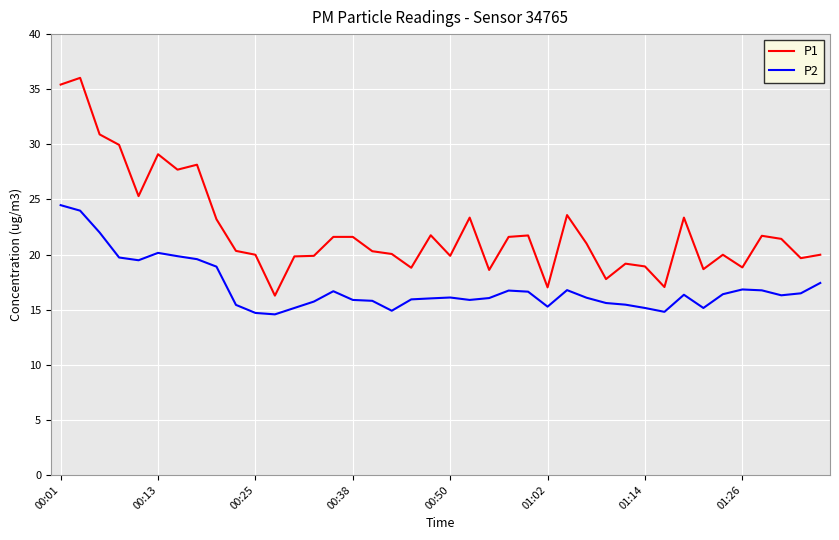

How many lines are shown in the chart?

2